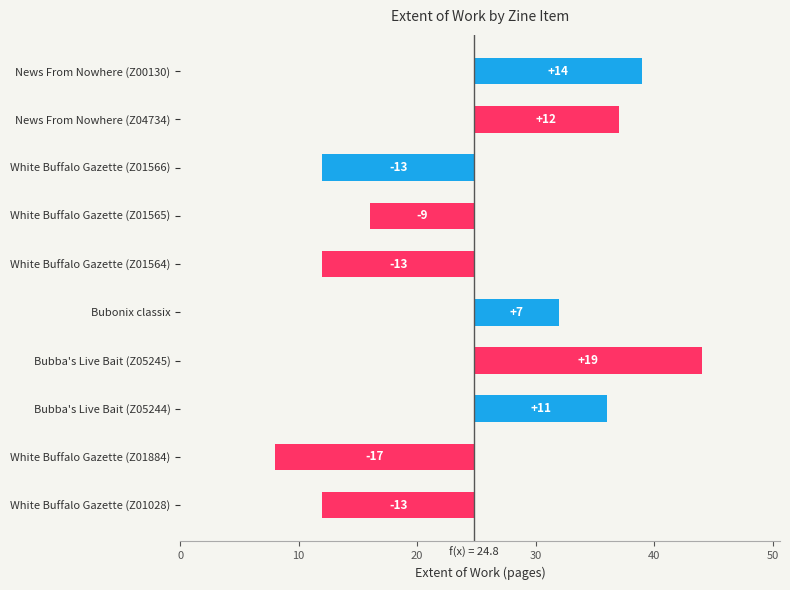

What is the maximum value shown in the chart?

19.2